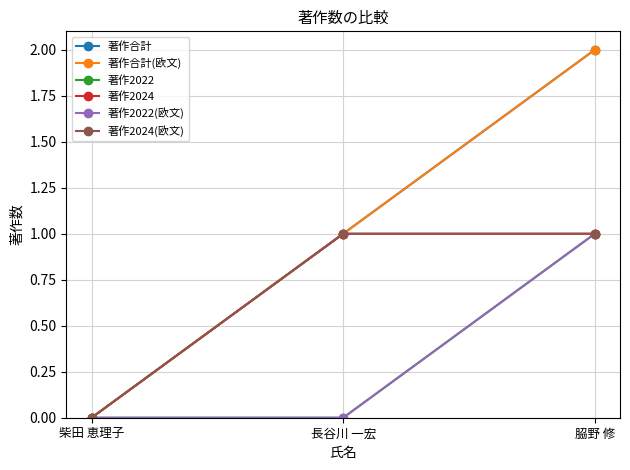

Reading right to left, list all the values displayed in this chart.

著作合計: 𦚰野 修=2	長谷川 一宏=1	柴田 恵理子=0
著作合計(欧文): 𦚰野 修=2	長谷川 一宏=1	柴田 恵理子=0
著作2022: 𦚰野 修=1	長谷川 一宏=0	柴田 恵理子=0
著作2024: 𦚰野 修=1	長谷川 一宏=1	柴田 恵理子=0
著作2022(欧文): 𦚰野 修=1	長谷川 一宏=0	柴田 恵理子=0
著作2024(欧文): 𦚰野 修=1	長谷川 一宏=1	柴田 恵理子=0